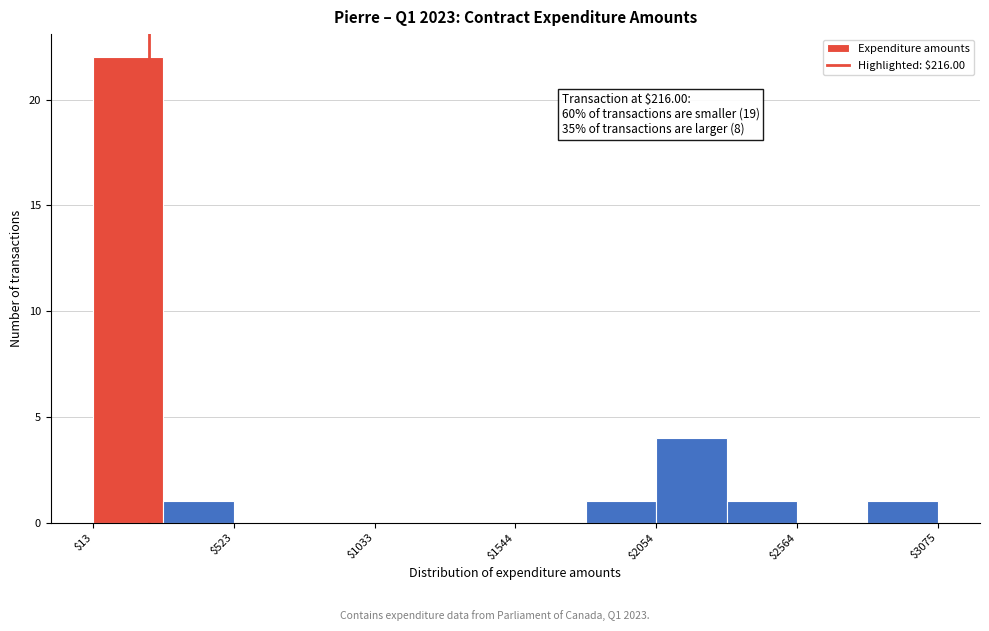

Read against the x-axis, roughly where is the centre of the tallest bar?

100